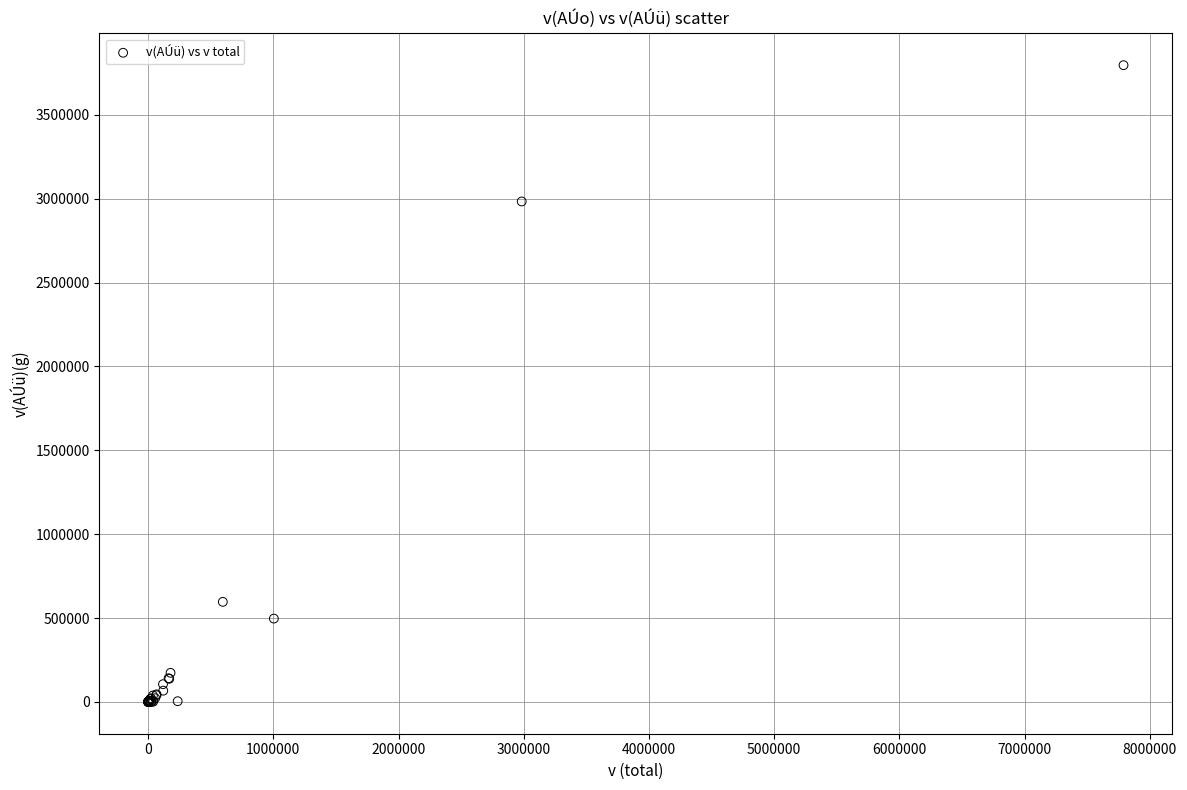

What Y value in the scatter plot is closest to 1897872?

2983222